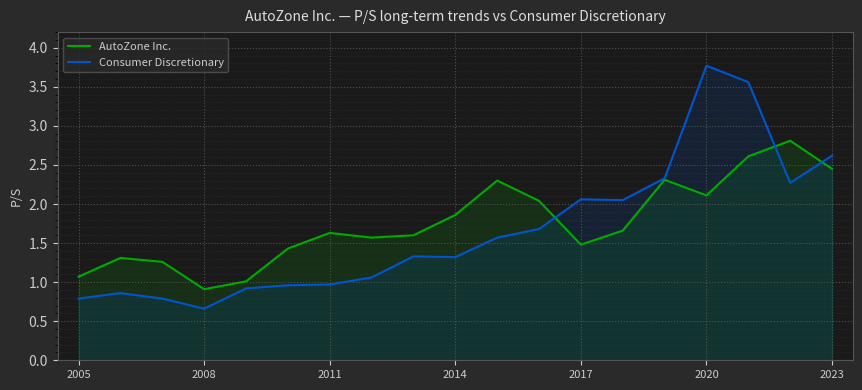

Which series has the widest spread of values?

Consumer Discretionary